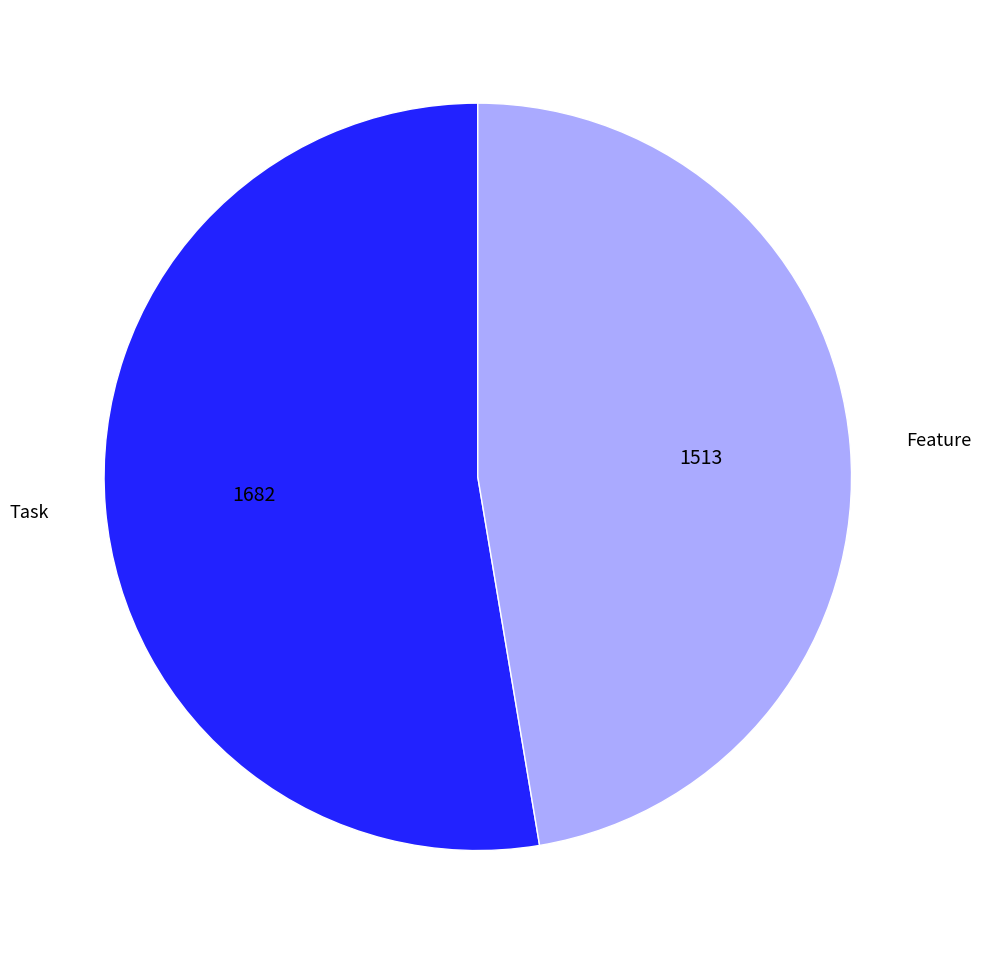

Rank the categories by value from lowest to highest.

Feature, Task